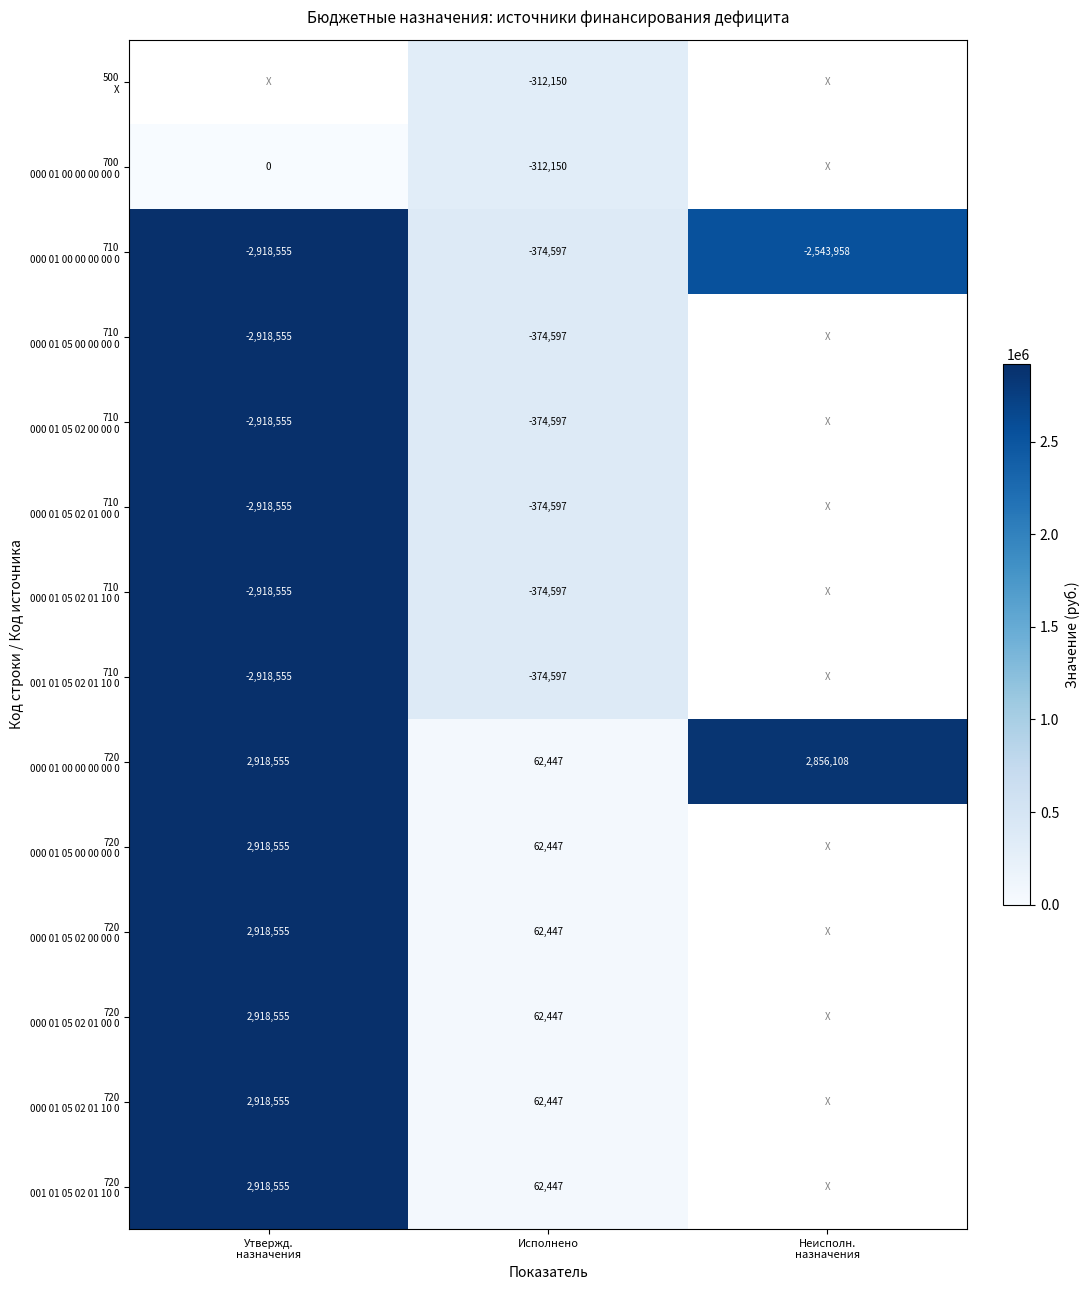

At which label does 710 000 01 00 00 00 00 0 reach its minimum?

Исполнено